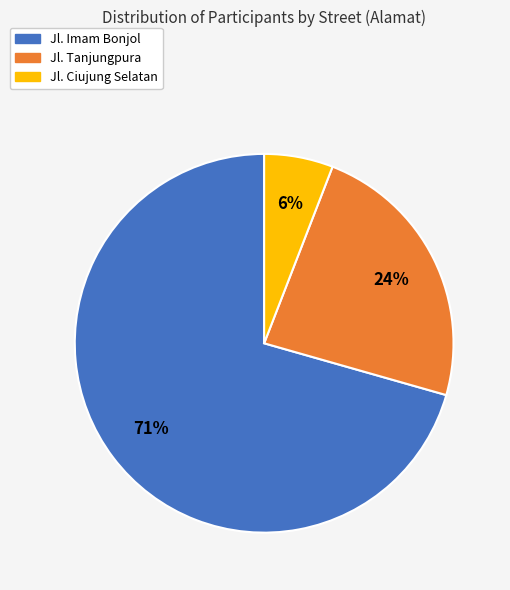

Which category has the smallest portion of the pie?

Jl. Ciujung Selatan